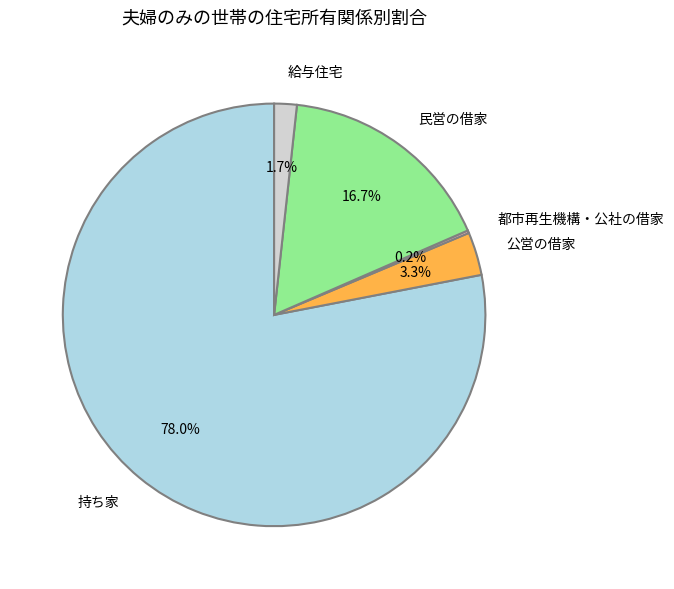

Does 持ち家 account for over 50% of the chart?

Yes